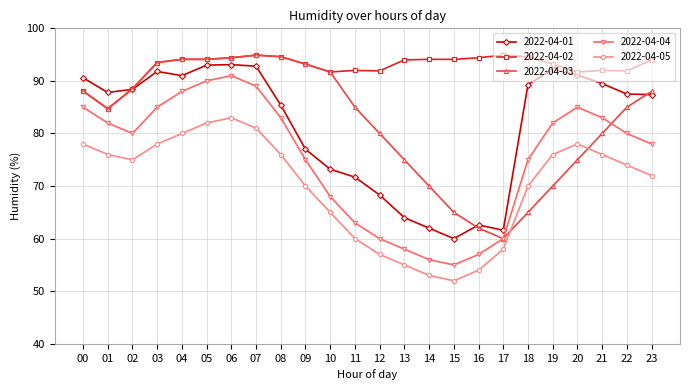

The 2022-04-04 series shows 112.5 at 23. True or false?

False